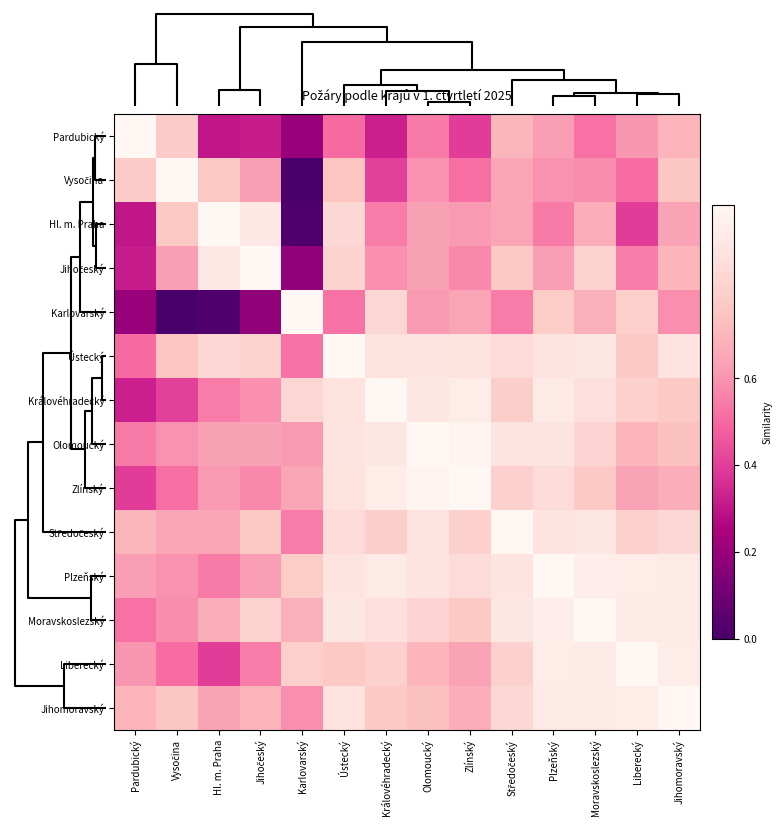

Which category has the highest value across all series?

Vysočina